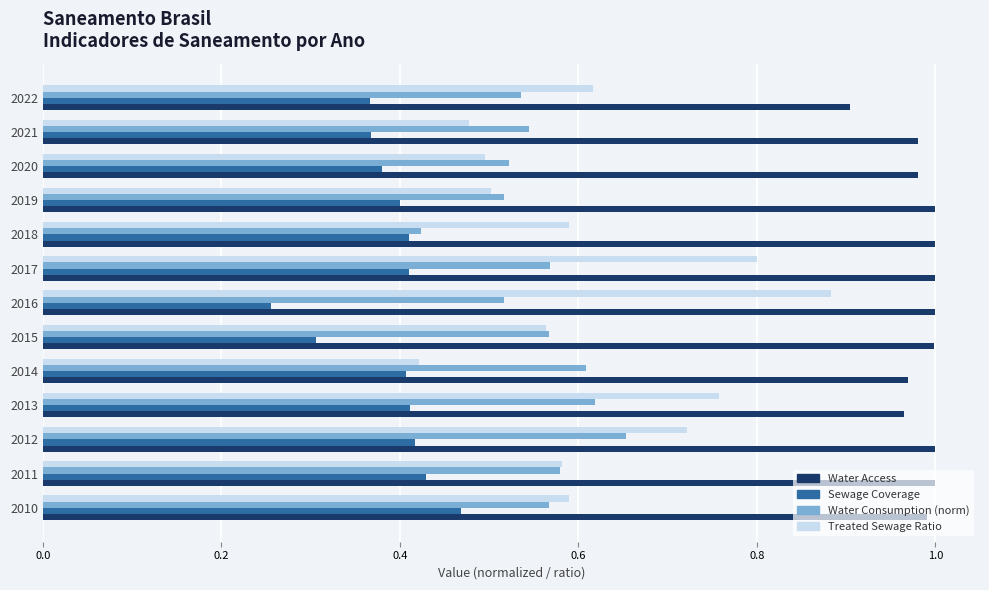

Which series has the widest spread of values?

Treated Sewage Ratio